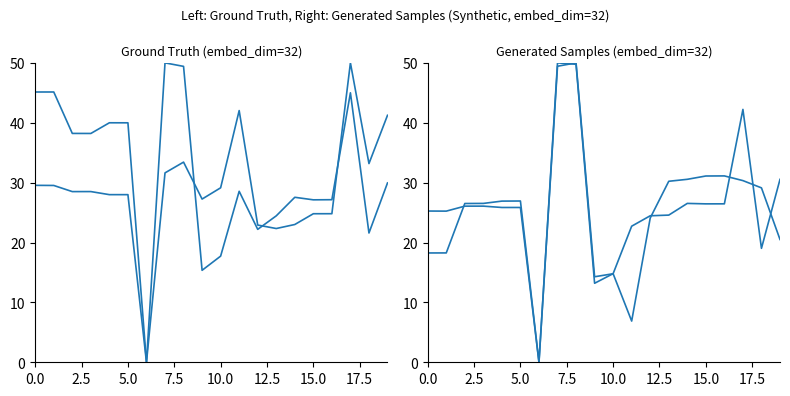

How many data points in 1M Return (%) are above 26?

12